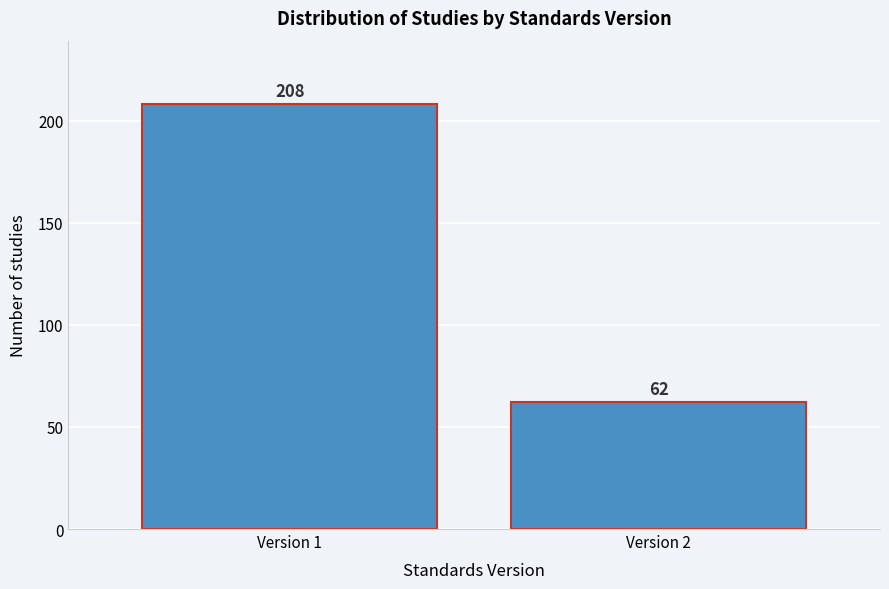

Reading left to right, transcribe all the data shown in this chart.

208	62